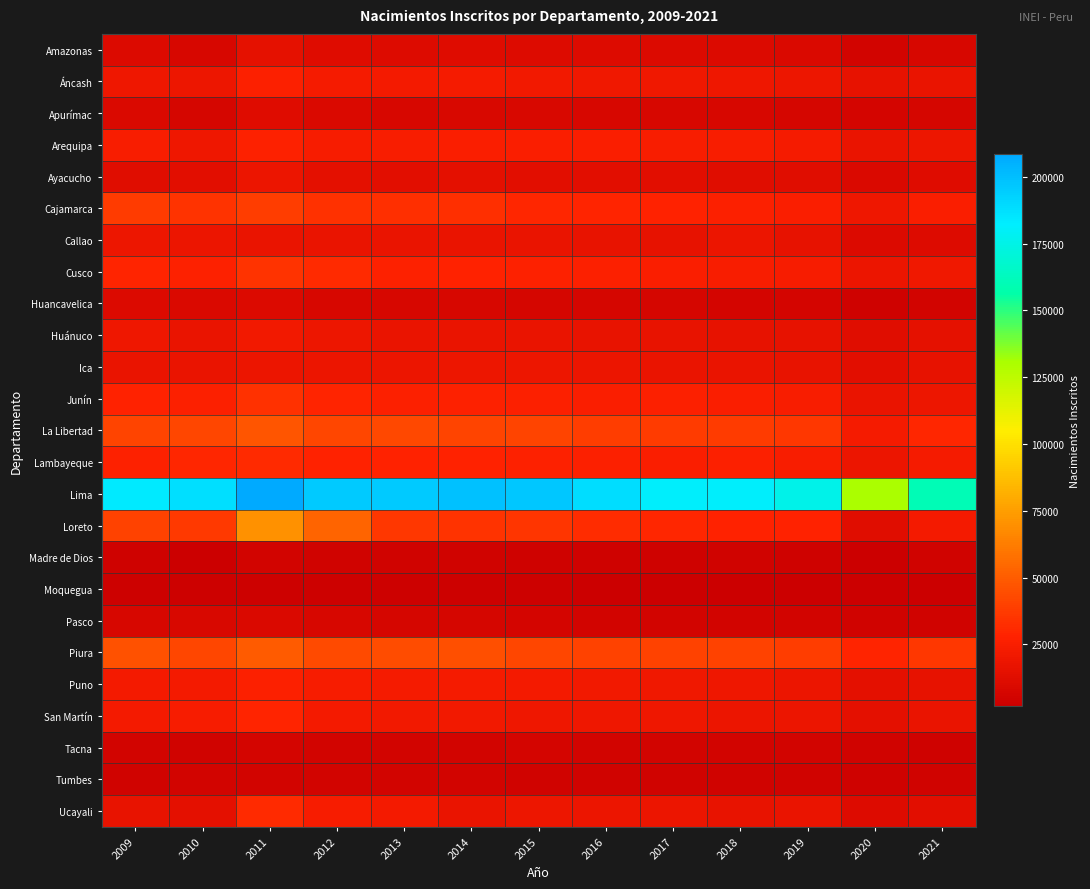

Reading right to left, list all the values displayed in this chart.

Amazonas: 2021=7457	2020=5382	2019=9815	2018=10067	2017=10153	2016=11282	2015=11096	2014=11515	2013=11390	2012=12030	2011=14866	2010=7552	2009=10485
Áncash: 2021=17751	2020=15939	2019=19339	2018=20010	2017=20634	2016=20716	2015=21417	2014=22823	2013=22463	2012=22959	2011=26115	2010=18965	2009=19564
Apurímac: 2021=7221	2020=6150	2019=7347	2018=7692	2017=7983	2016=8027	2015=8536	2014=8856	2013=8132	2012=9487	2011=11593	2010=7103	2009=9231
Arequipa: 2021=19033	2020=17834	2019=23412	2018=24705	2017=24974	2016=25941	2015=25620	2014=25958	2013=24562	2012=24375	2011=27182	2010=20242	2009=24753
Ayacucho: 2021=11713	2020=9213	2019=12469	2018=12757	2017=13402	2016=13274	2015=13464	2014=13916	2013=13200	2012=14638	2011=18032	2010=13838	2009=12884
Cajamarca: 2021=25369	2020=20304	2019=25364	2018=26537	2017=27689	2016=28575	2015=29942	2014=32494	2013=33175	2012=33452	2011=38118	2010=34137	2009=37501
Callao: 2021=10686	2020=10330	2019=16308	2018=18406	2017=16031	2016=16419	2015=17890	2014=17171	2013=17205	2012=17553	2011=17229	2010=18029	2009=18735
Cusco: 2021=20572	2020=18637	2019=23814	2018=25043	2017=25742	2016=26627	2015=27093	2014=28221	2013=27337	2012=31588	2011=34616	2010=26907	2009=28921
Huancavelica: 2021=5347	2020=4000	2019=6098	2018=6434	2017=6799	2016=6854	2015=7335	2014=7512	2013=8083	2012=8181	2011=10551	2010=9171	2009=10152
Huánuco: 2021=15368	2020=12549	2019=15666	2018=16033	2017=17038	2016=16392	2015=17180	2014=17925	2013=17800	2012=19216	2011=21305	2010=17860	2009=19596
Ica: 2021=15704	2020=13800	2019=17115	2018=17736	2017=17520	2016=18122	2015=18909	2014=19190	2013=18532	2012=18358	2011=17959	2010=17905	2009=17368
Junín: 2021=19470	2020=17444	2019=24768	2018=25200	2017=26222	2016=25889	2015=26309	2014=27157	2013=26086	2012=29227	2011=33397	2010=26228	2009=28333
La Libertad: 2021=29490	2020=23323	2019=36436	2018=37752	2017=37545	2016=38673	2015=40894	2014=41250	2013=42335	2012=42087	2011=47660	2010=41646	2009=40848
Lambayeque: 2021=23487	2020=18691	2019=24724	2018=26125	2017=25741	2016=26191	2015=27409	2014=27762	2013=28277	2012=28025	2011=31242	2010=29237	2009=27063
Lima: 2021=160172	2020=130229	2019=175919	2018=181392	2017=181630	2016=188375	2015=196942	2014=199449	2013=195672	2012=195756	2011=208448	2010=187973	2009=183615
Loreto: 2021=22245	2020=12893	2019=27860	2018=28074	2017=29756	2016=32091	2015=35321	2014=34606	2013=35732	2012=52665	2011=69937	2010=36675	2009=39732
Madre de Dios: 2021=4463	2020=2102	2019=4086	2018=4222	2017=4137	2016=3968	2015=4004	2014=4278	2013=4290	2012=4858	2011=5217	2010=1781	2009=3910
Moquegua: 2021=2141	2020=2119	2019=2392	2018=2415	2017=2559	2016=2561	2015=2815	2014=2898	2013=2956	2012=2722	2011=3041	2010=2861	2009=3001
Pasco: 2021=4647	2020=4238	2019=5064	2018=5129	2017=5741	2016=5646	2015=5931	2014=6677	2013=7145	2012=7948	2011=9139	2010=8491	2009=7497
Piura: 2021=36273	2020=28544	2019=38651	2018=40304	2017=39942	2016=40415	2015=41518	2014=44812	2013=44306	2012=43127	2011=49490	2010=41482	2009=45532
Puno: 2021=15952	2020=14246	2019=18642	2018=19794	2017=20603	2016=21515	2015=22060	2014=23072	2013=23268	2012=23869	2011=26452	2010=22288	2009=22430
San Martín: 2021=17885	2020=14510	2019=18625	2018=18671	2017=20105	2016=19936	2015=19879	2014=21826	2013=21886	2012=22361	2011=29218	2010=23920	2009=22409
Tacna: 2021=4005	2020=4203	2019=5255	2018=5641	2017=5570	2016=5626	2015=6024	2014=5817	2013=5603	2012=5485	2011=6254	2010=4460	2009=5767
Tumbes: 2021=4858	2020=3645	2019=4528	2018=4833	2017=4662	2016=4676	2015=4987	2014=5320	2013=5168	2012=5386	2011=5707	2010=5052	2009=4815
Ucayali: 2021=13605	2020=10771	2019=17325	2018=16809	2017=18138	2016=18468	2015=19500	2014=17715	2013=22396	2012=23601	2011=31272	2010=14099	2009=16574